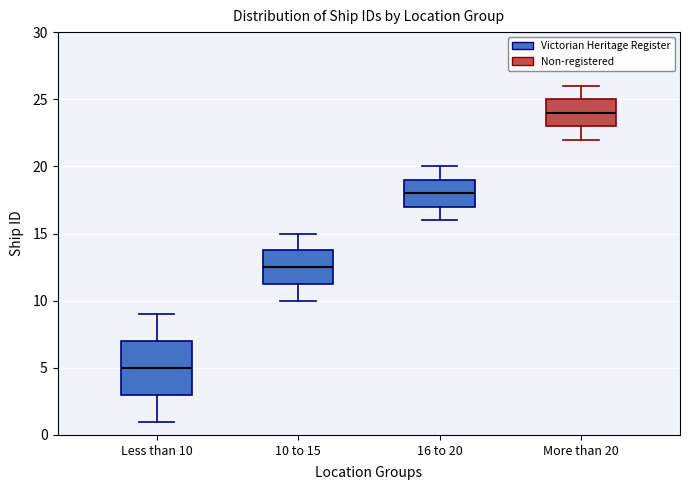

Which box's median line is the highest?

More than 20